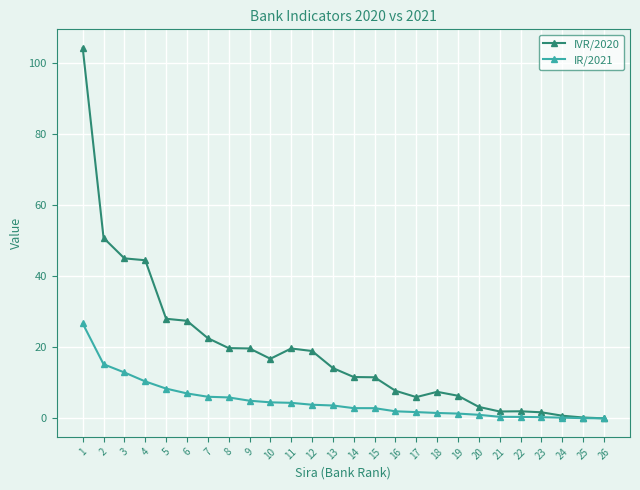

Rank the series at 1 from lowest to highest value.

IR/2021, IVR/2020